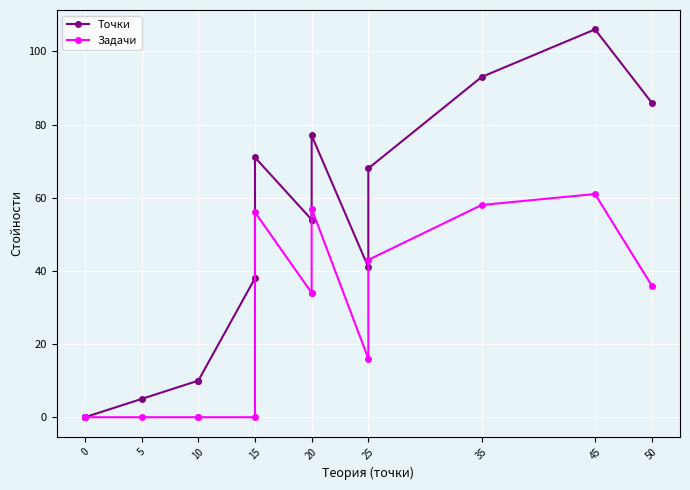

How many lines are shown in the chart?

2